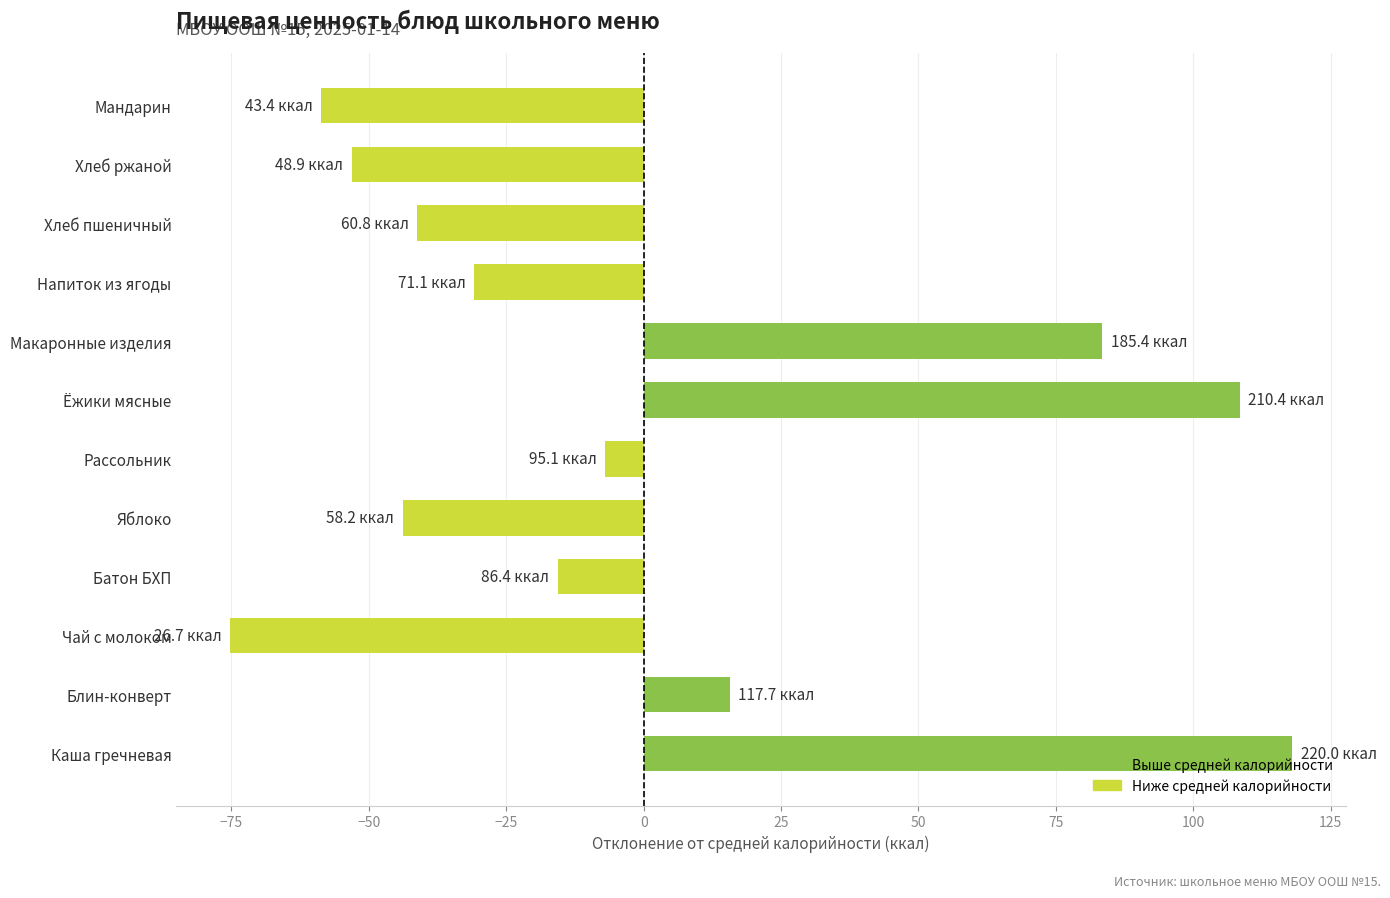

What value does the data have at Хлеб пшеничный?

-41.3